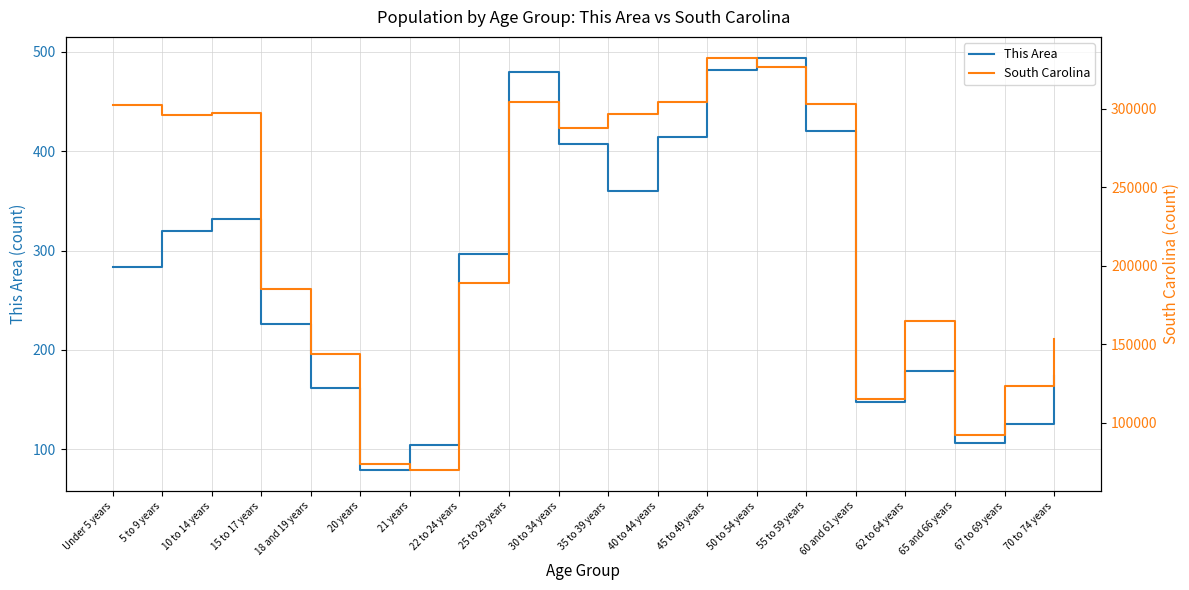

What is the total value across all series at 15 to 17 years?

185264